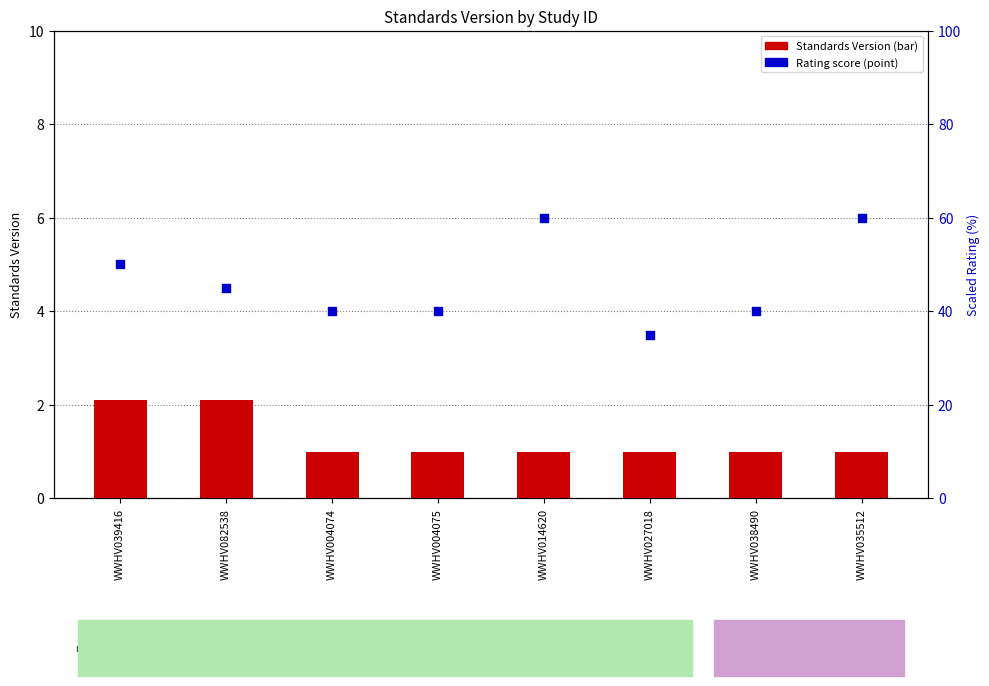

Which series reaches the minimum Y coordinate?

Standards Version